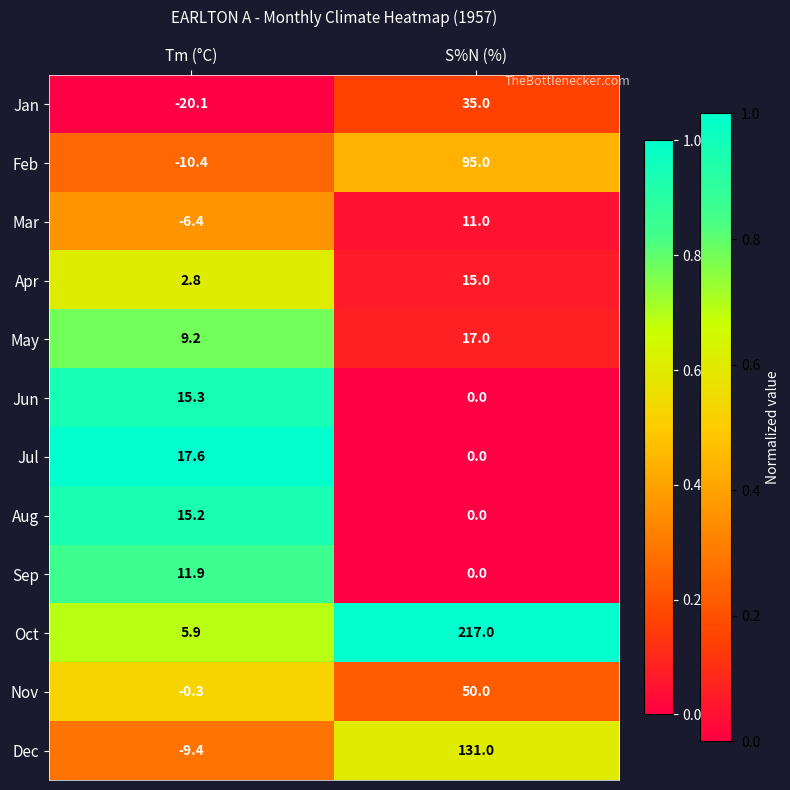

Reading left to right, transcribe all the data shown in this chart.

Jan: -20.1	35.0
Feb: -10.4	95.0
Mar: -6.4	11.0
Apr: 2.8	15.0
May: 9.2	17.0
Jun: 15.3	0.0
Jul: 17.6	0.0
Aug: 15.2	0.0
Sep: 11.9	0.0
Oct: 5.9	217.0
Nov: -0.3	50.0
Dec: -9.4	131.0